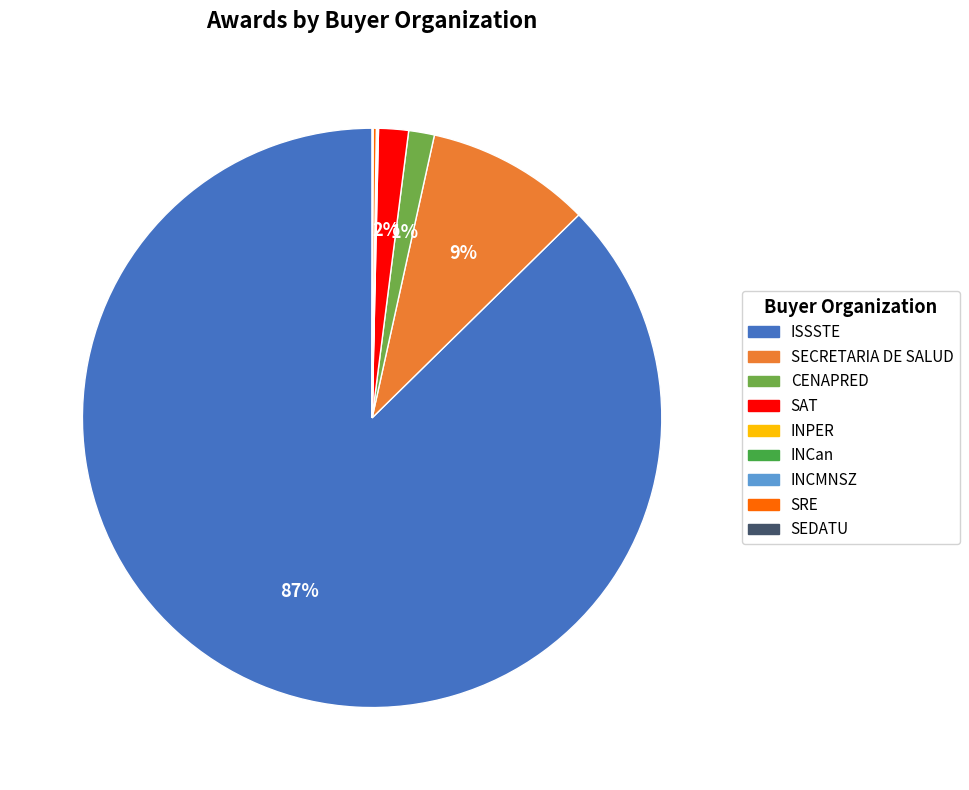

To the nearest percent, what is the average slice percentage?

11%